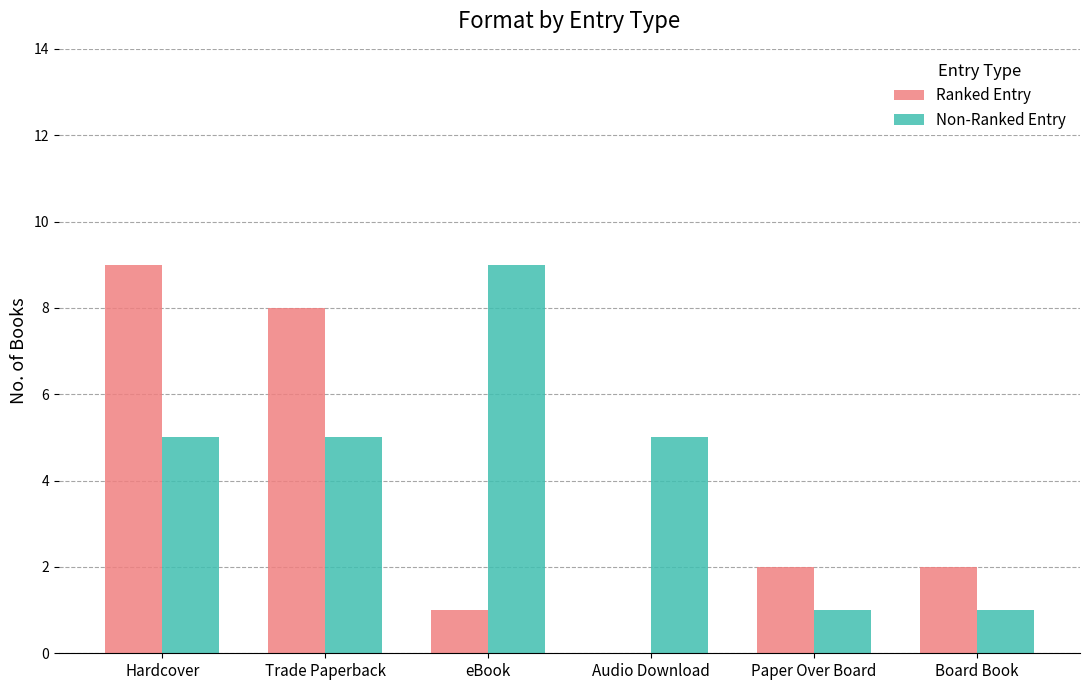

What is the sum of the Ranked Entry values at Hardcover and Trade Paperback?

17